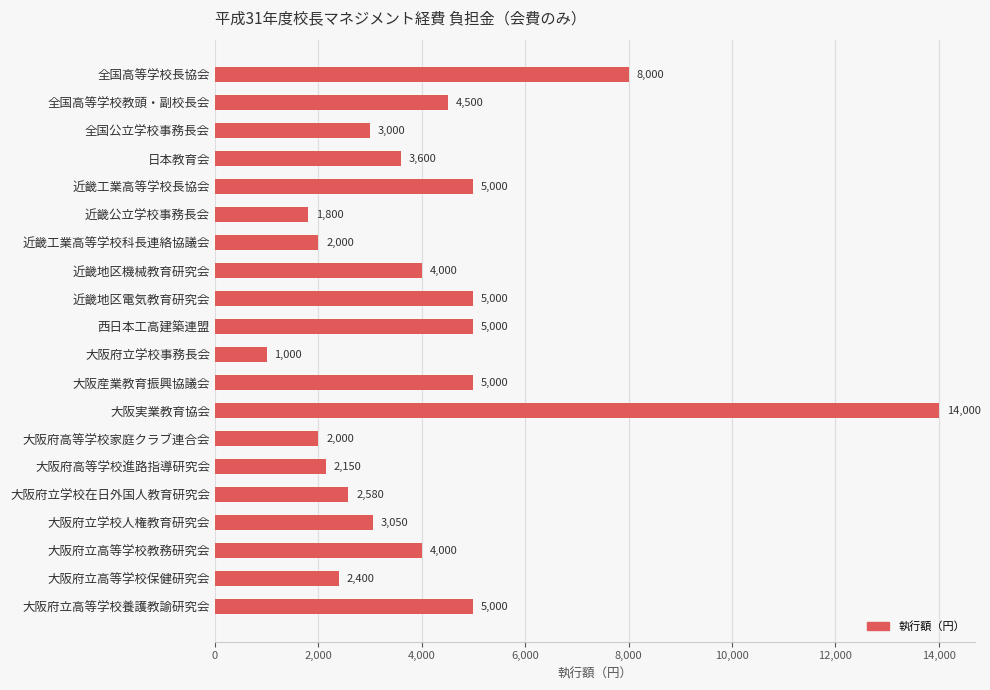

What is the smallest value displayed?

1000